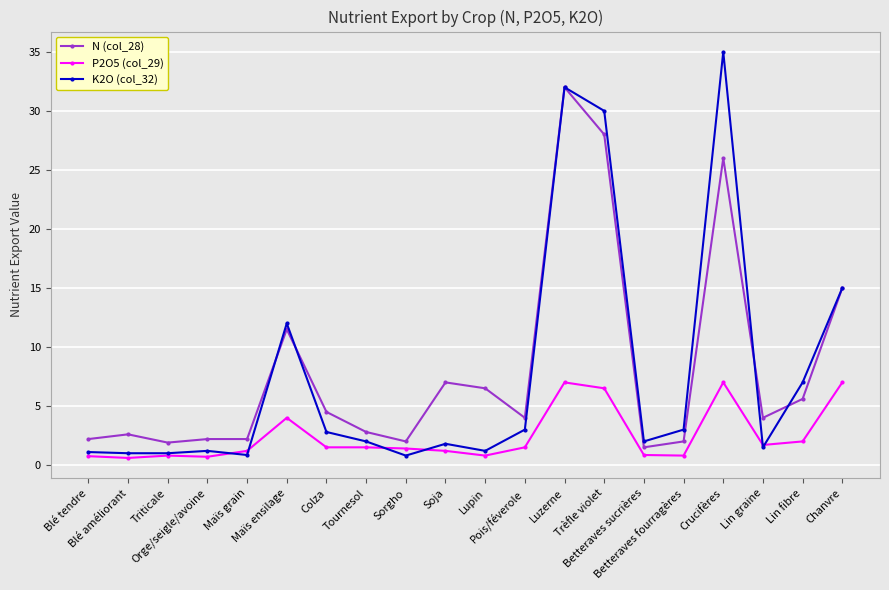

At which label does K2O (col_32) reach its peak?

Crucifères